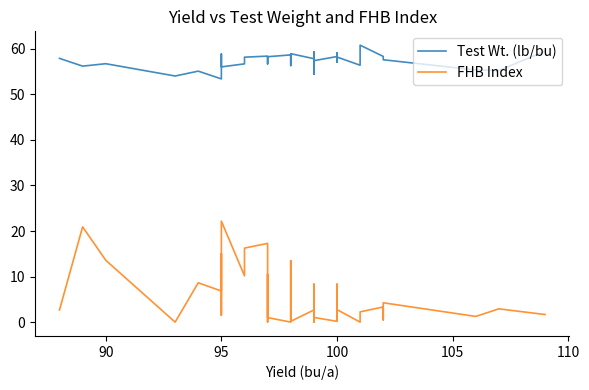

Count the number of categories in the chart.

38